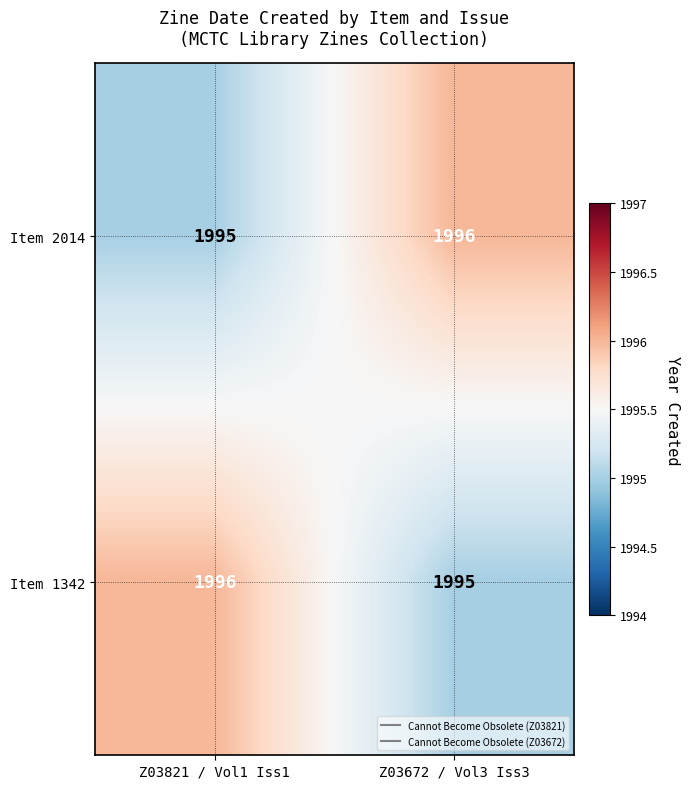

What value does the Item 2014 series have at Z03821 / Vol1 Iss1?

1995